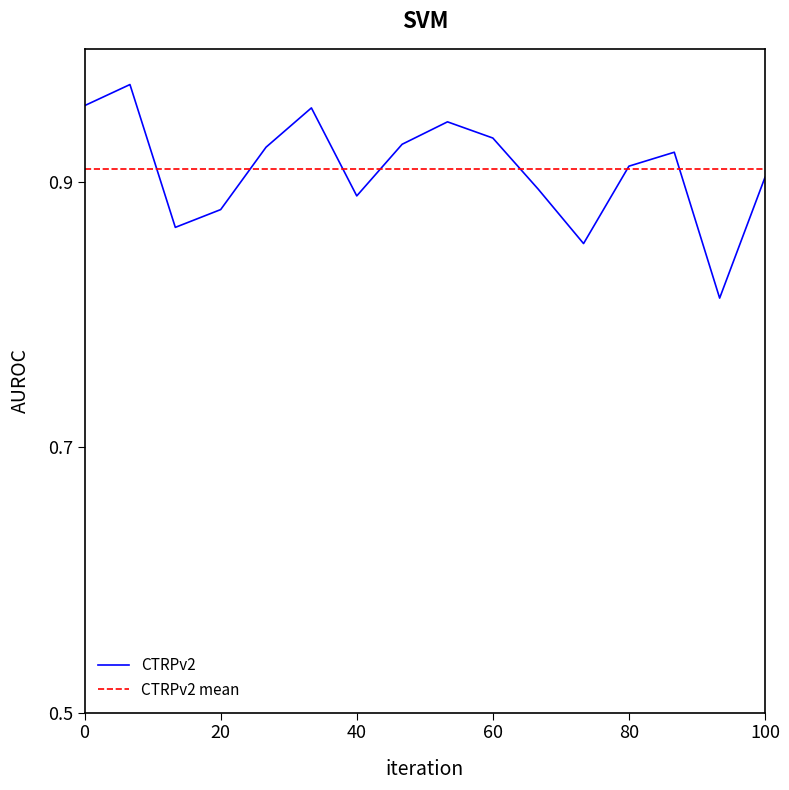

List the series in order of their peak value, lowest first.

CTRPv2 mean, CTRPv2